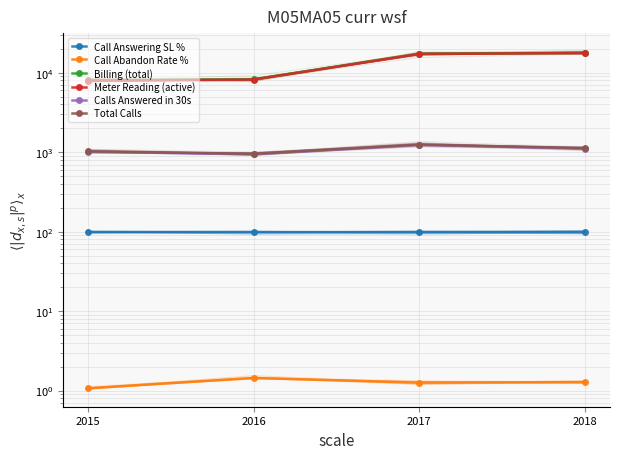

What is the value of the Calls Answered in 30s point at the 4th from the left?

1112.0